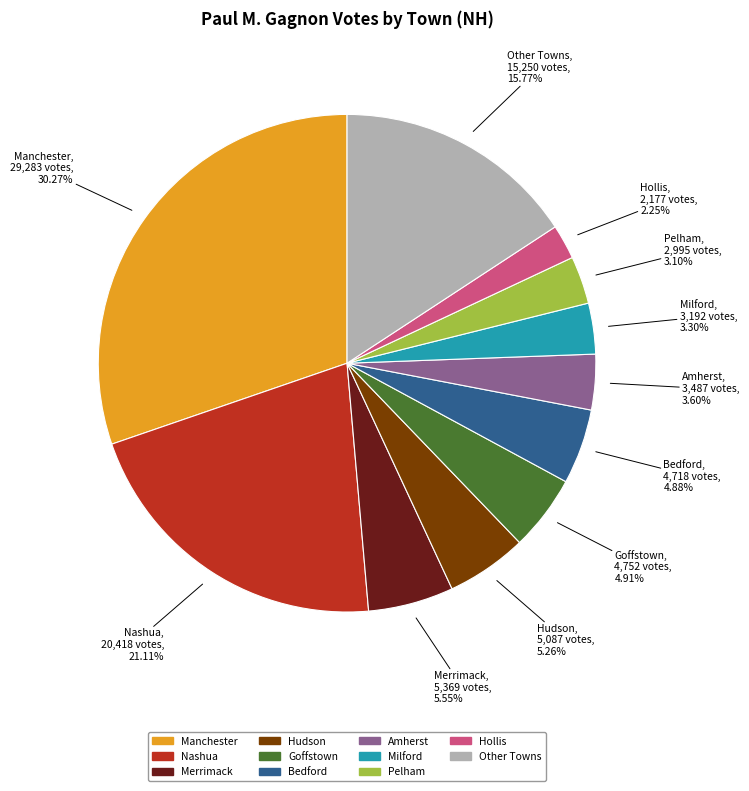

Is there a majority slice in this chart?

No